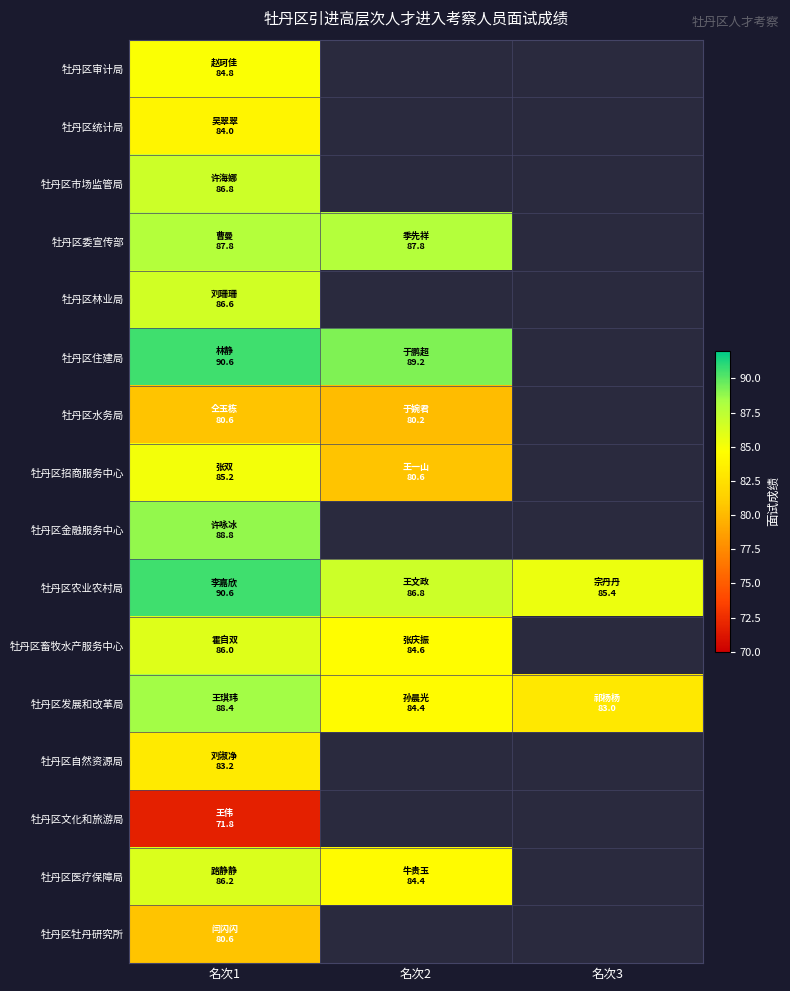

What is the lowest value of the 牡丹区委宣传部 series?

87.8